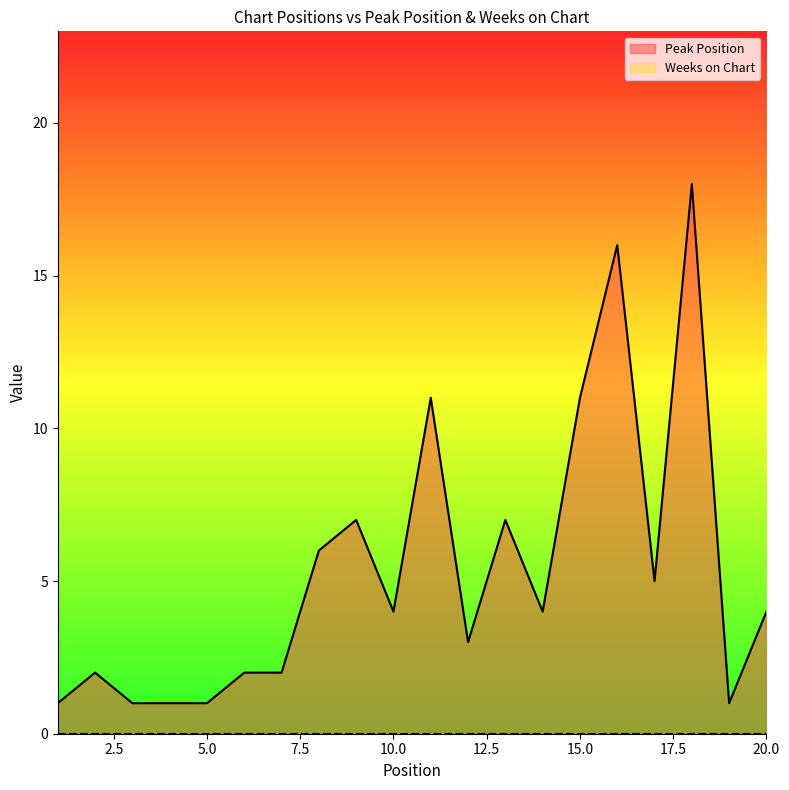

List the labels in order of value, smallest first.

1, 3, 4, 5, 19, 2, 6, 7, 12, 10, 14, 20, 17, 8, 9, 13, 11, 15, 16, 18